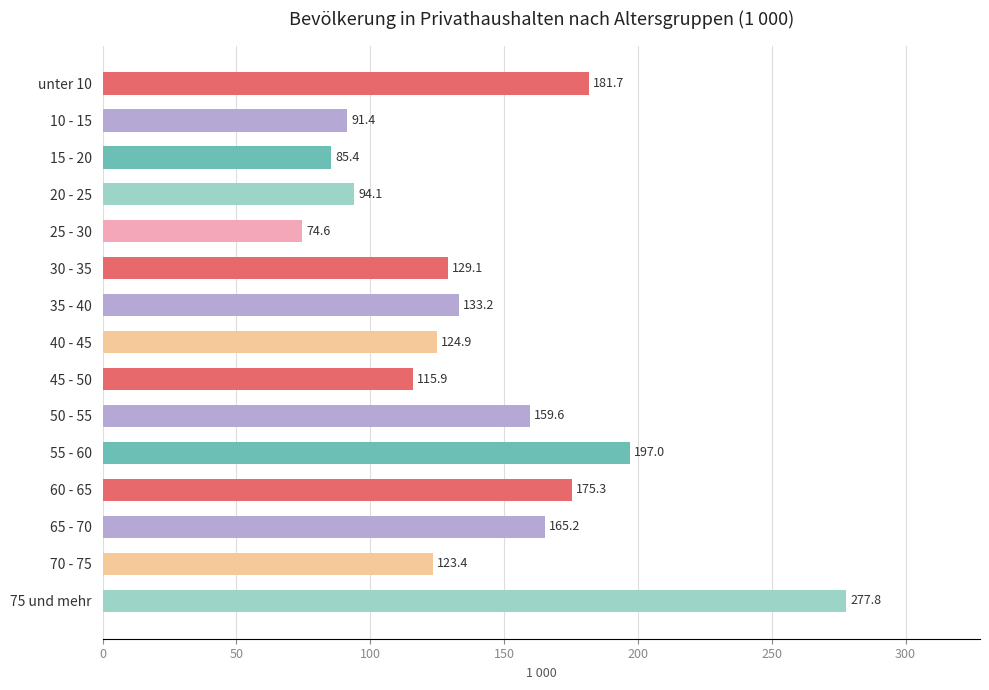

List the labels in order of value, smallest first.

25 - 30, 15 - 20, 10 - 15, 20 - 25, 45 - 50, 70 - 75, 40 - 45, 30 - 35, 35 - 40, 50 - 55, 65 - 70, 60 - 65, unter 10, 55 - 60, 75 und mehr